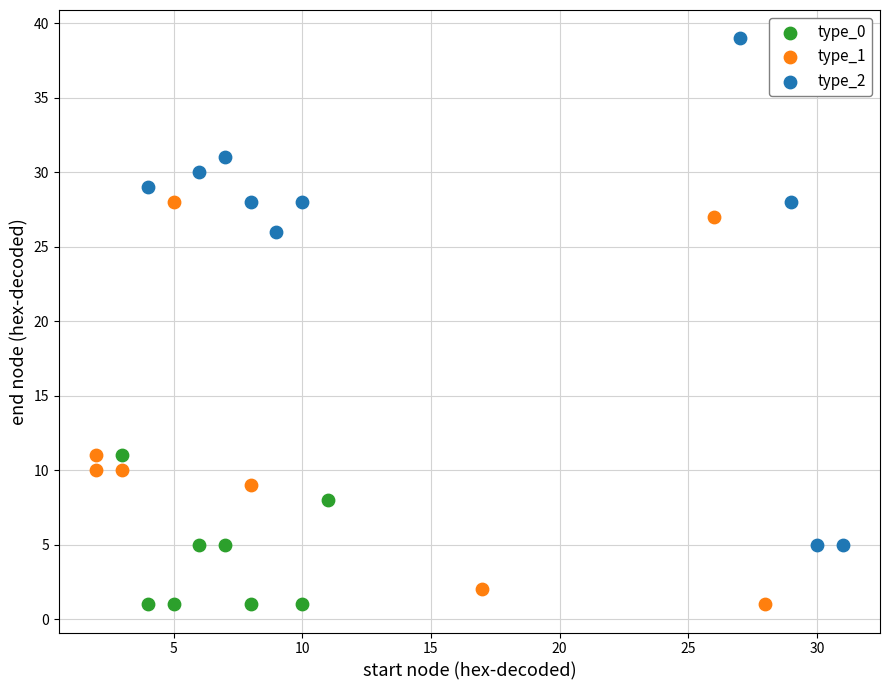

Which series has the largest Y range (max minus min)?

type_2